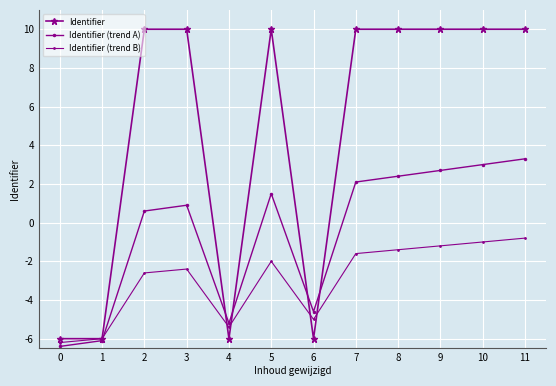

At which category does Identifier (trend B) reach its first local valley?

4